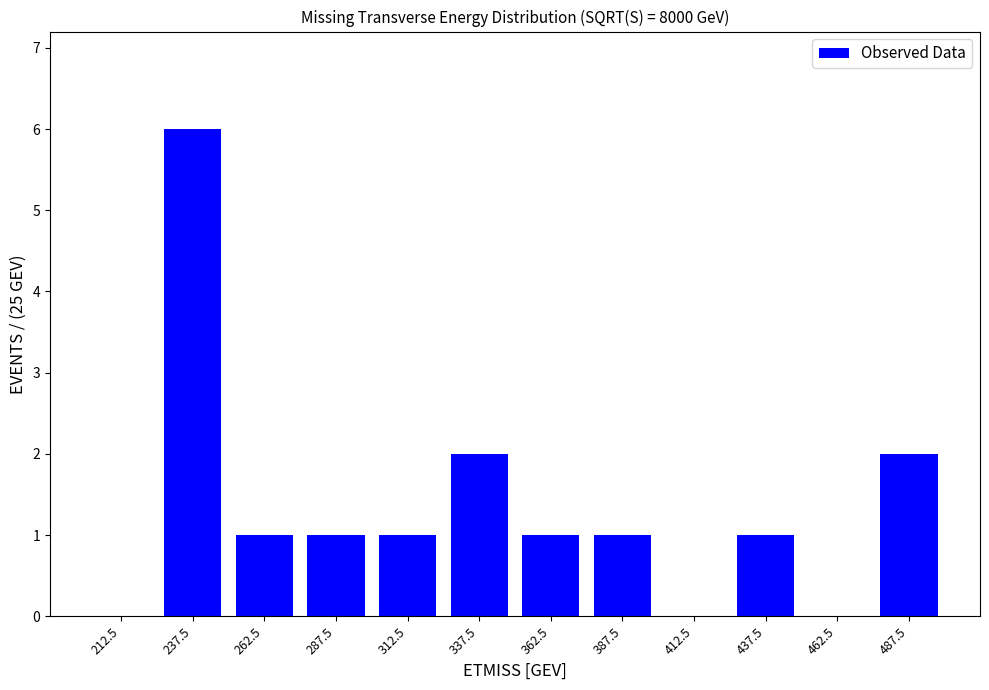

Reading left to right, list all the values displayed in this chart.

0	6	1	1	1	2	1	1	0	1	0	2